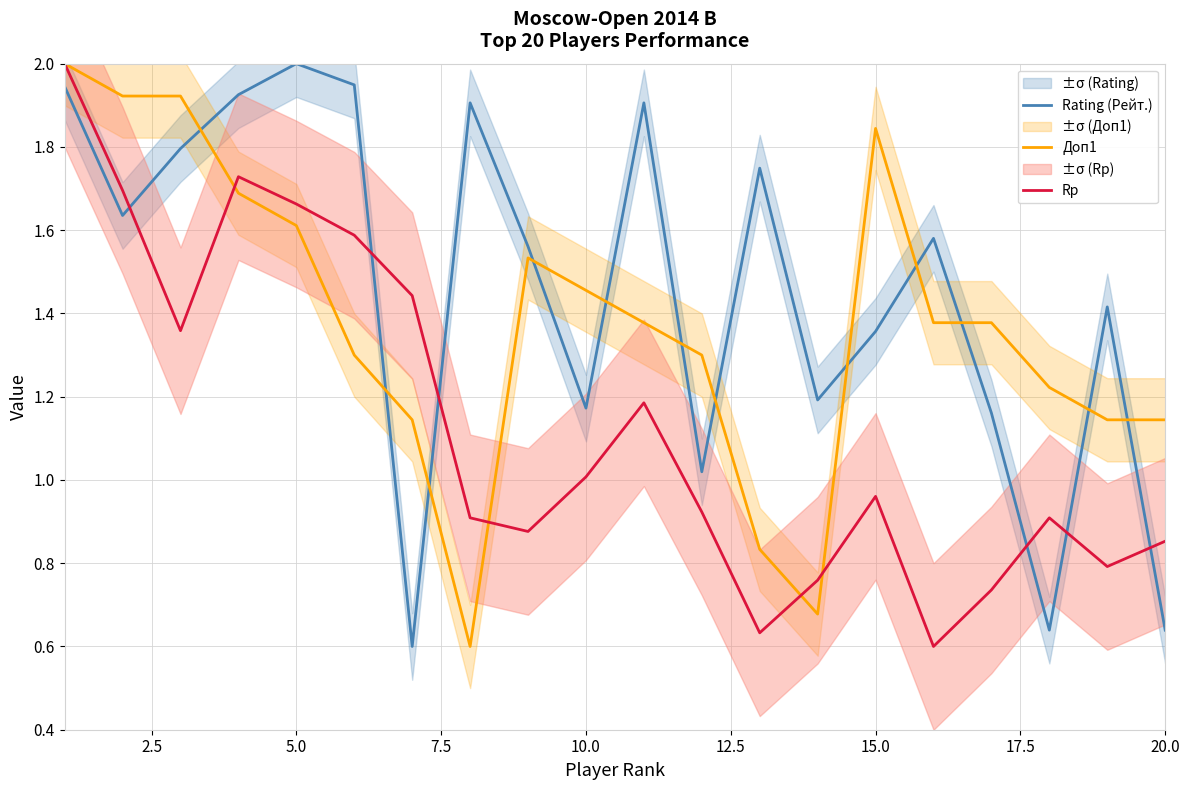

True or false: Rating (Рейт.) has a value of 1.1 at 5.0.

False